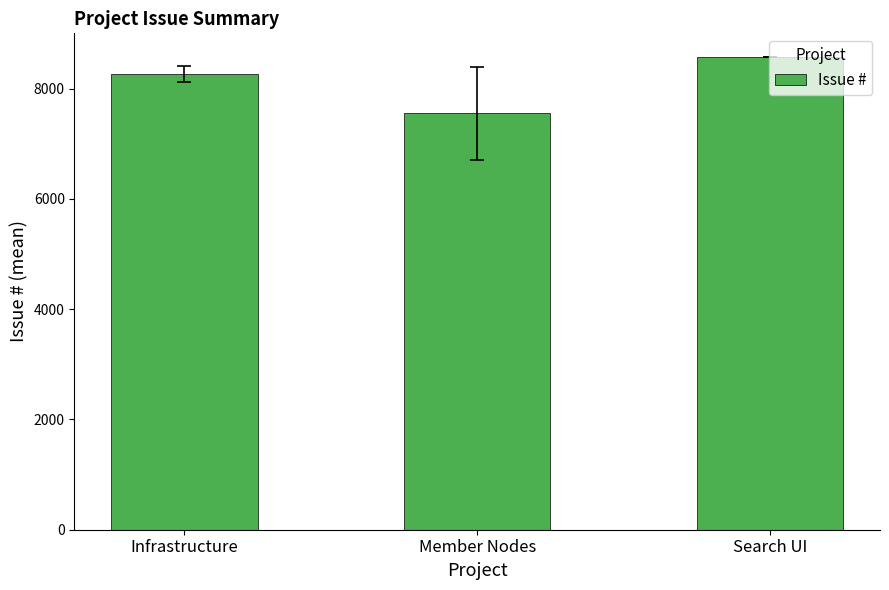

The value at Infrastructure is 11681.8. True or false?

False